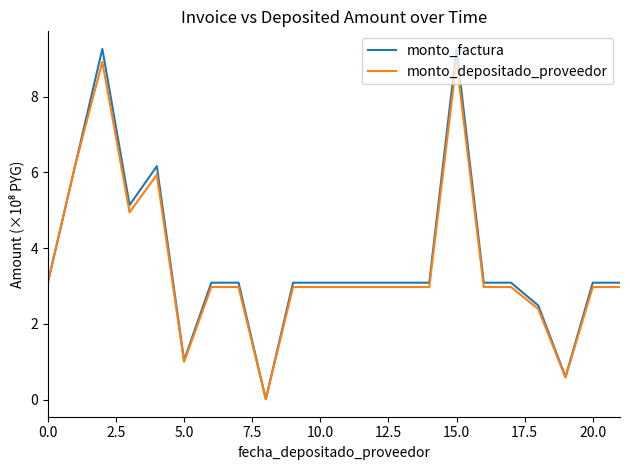

Count the number of categories in the chart.

22